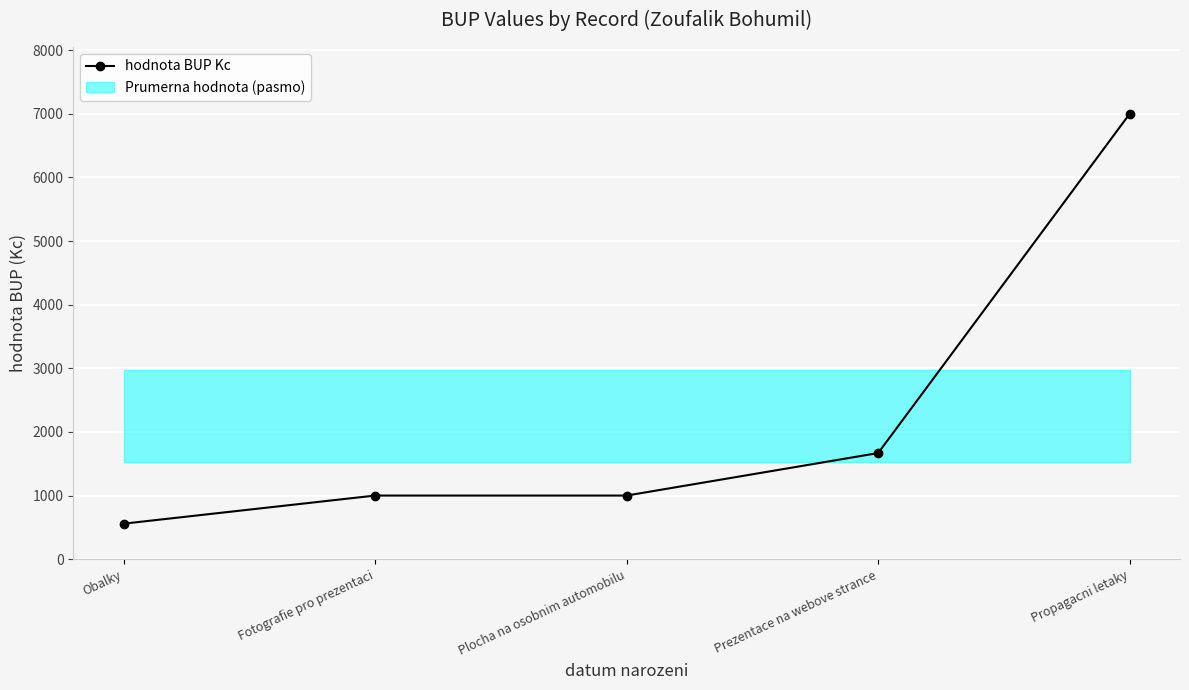

Between Fotografie pro prezentaci and Obalky, which is larger?

Fotografie pro prezentaci